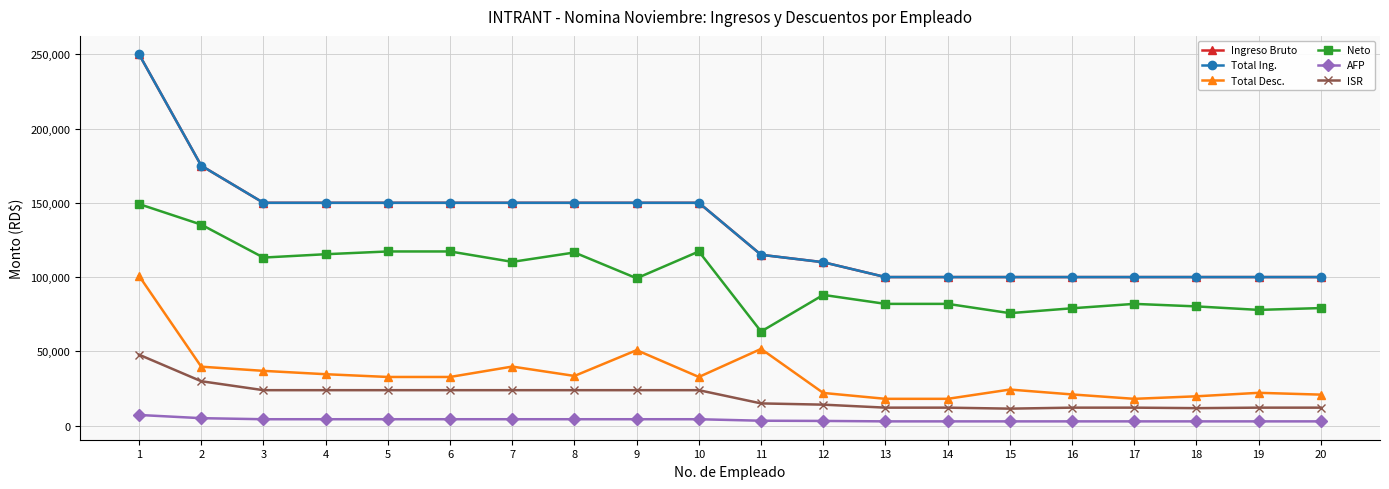

Does the chart have visible grid lines?

Yes